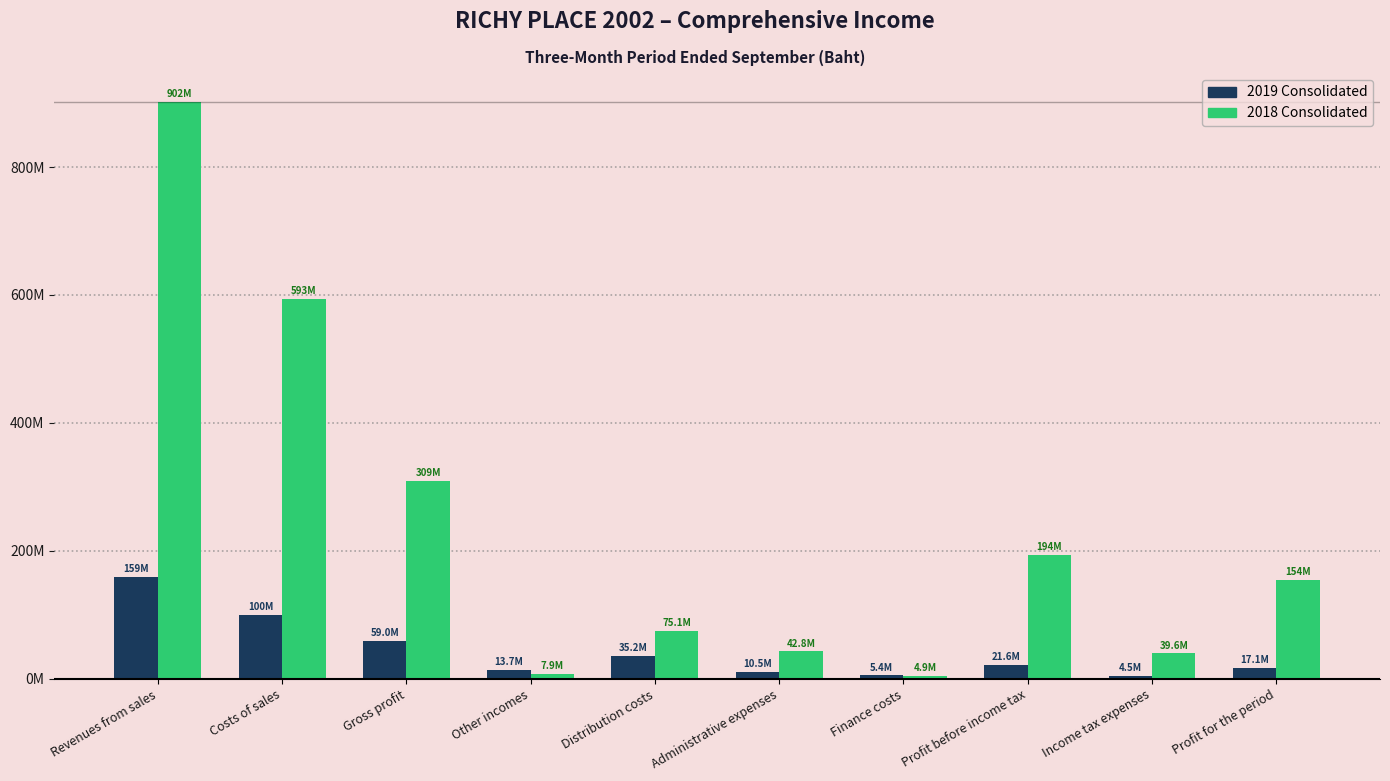

Where is 2019 Consolidated nearest to the value 81879308?

Costs of sales